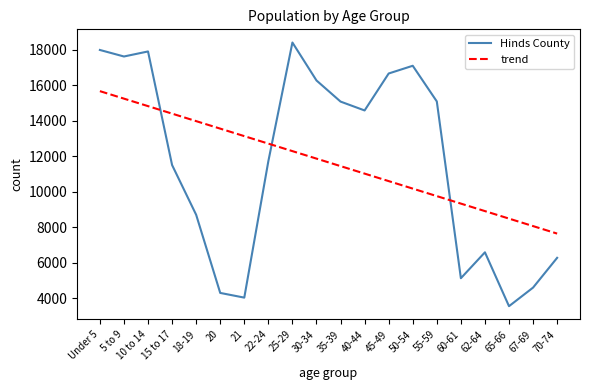

At which category is the sum across all series the highest?

Under 5